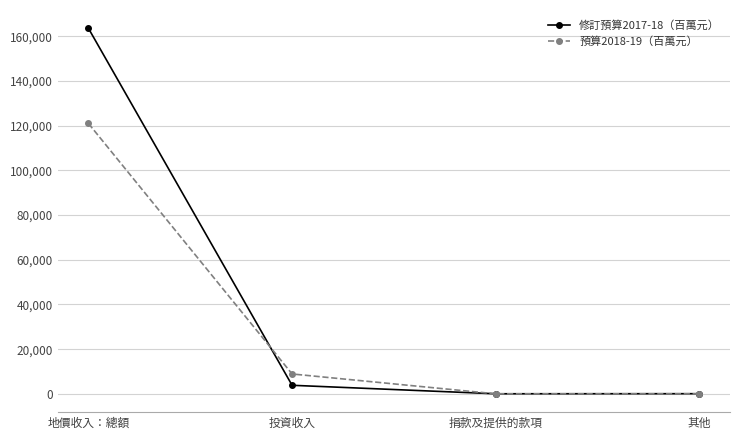

Where do 預算2018-19（百萬元） and 修訂預算2017-18（百萬元） first cross each other?

地價收入：總額 and 投資收入